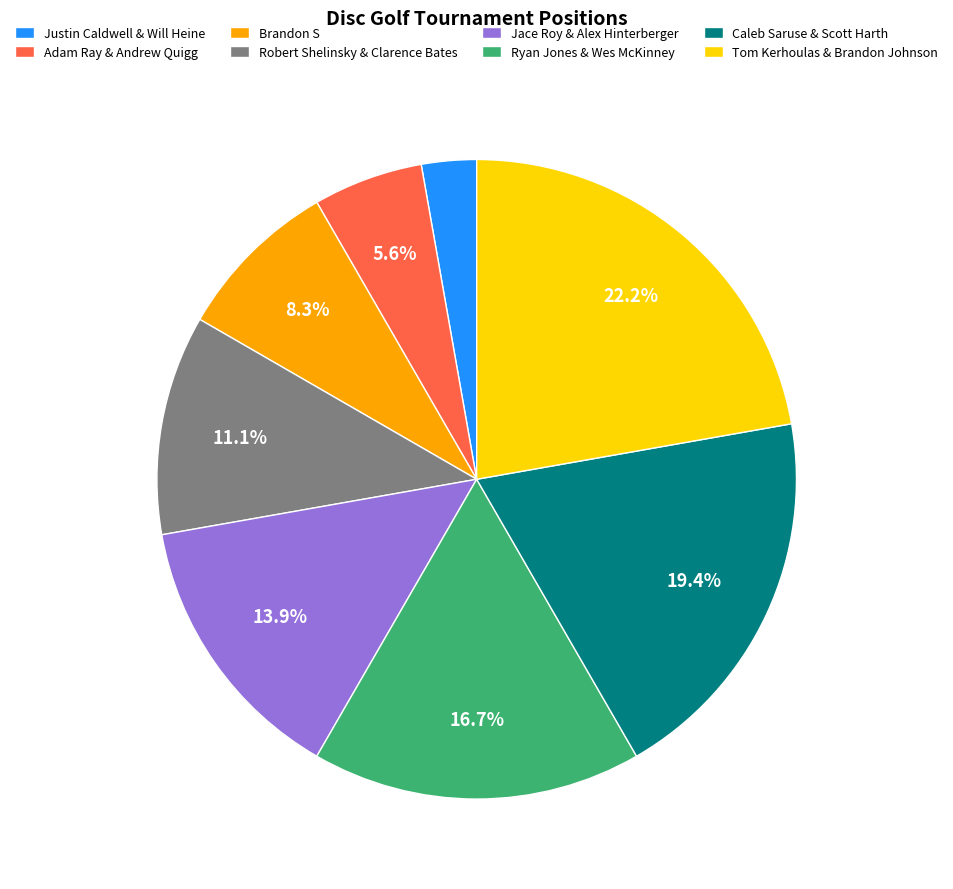

Is there any slice that represents more than half of the pie?

No